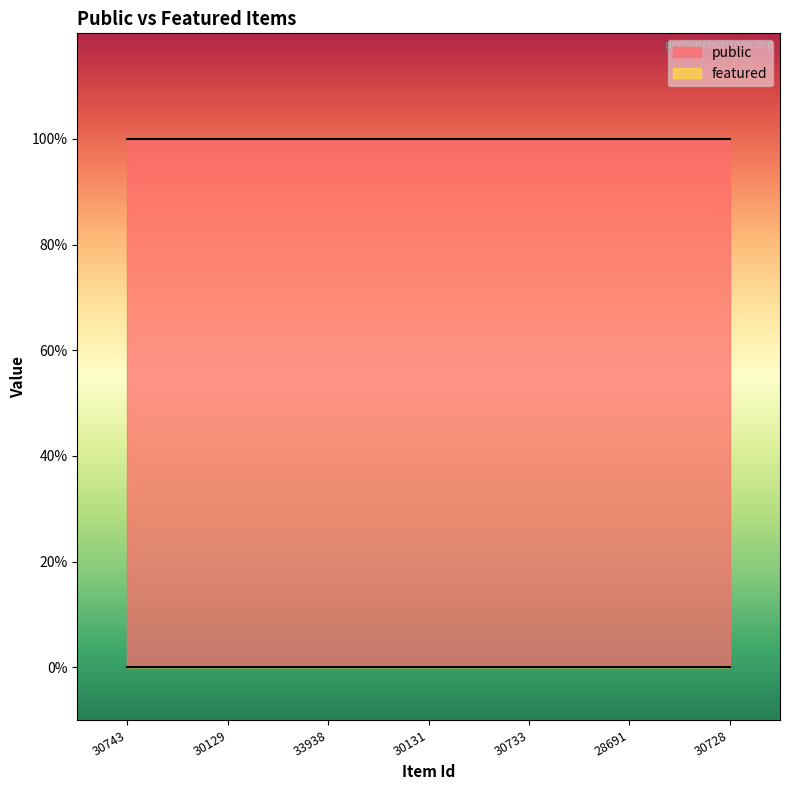

Rank the series at 30131 from lowest to highest value.

featured, public